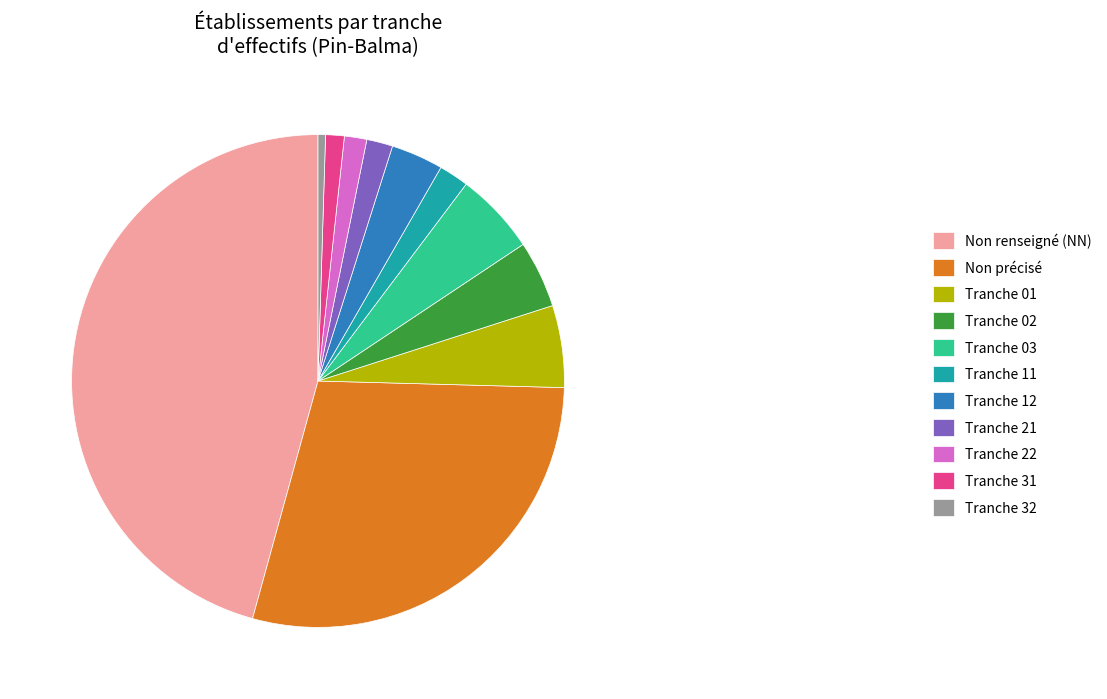

Do Tranche 22 and Non renseigné (NN) together represent more than half of the pie?

No